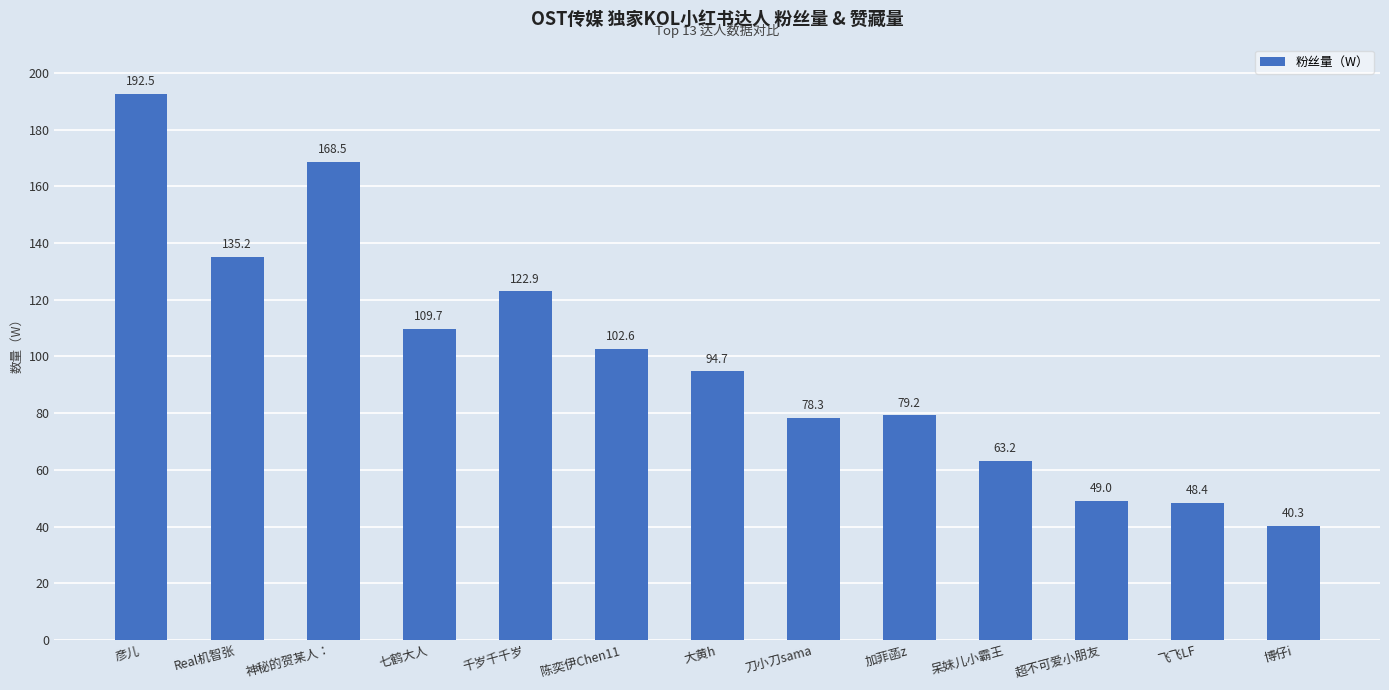

Between 大黄h and 呆妹儿小霸王, which is larger?

大黄h